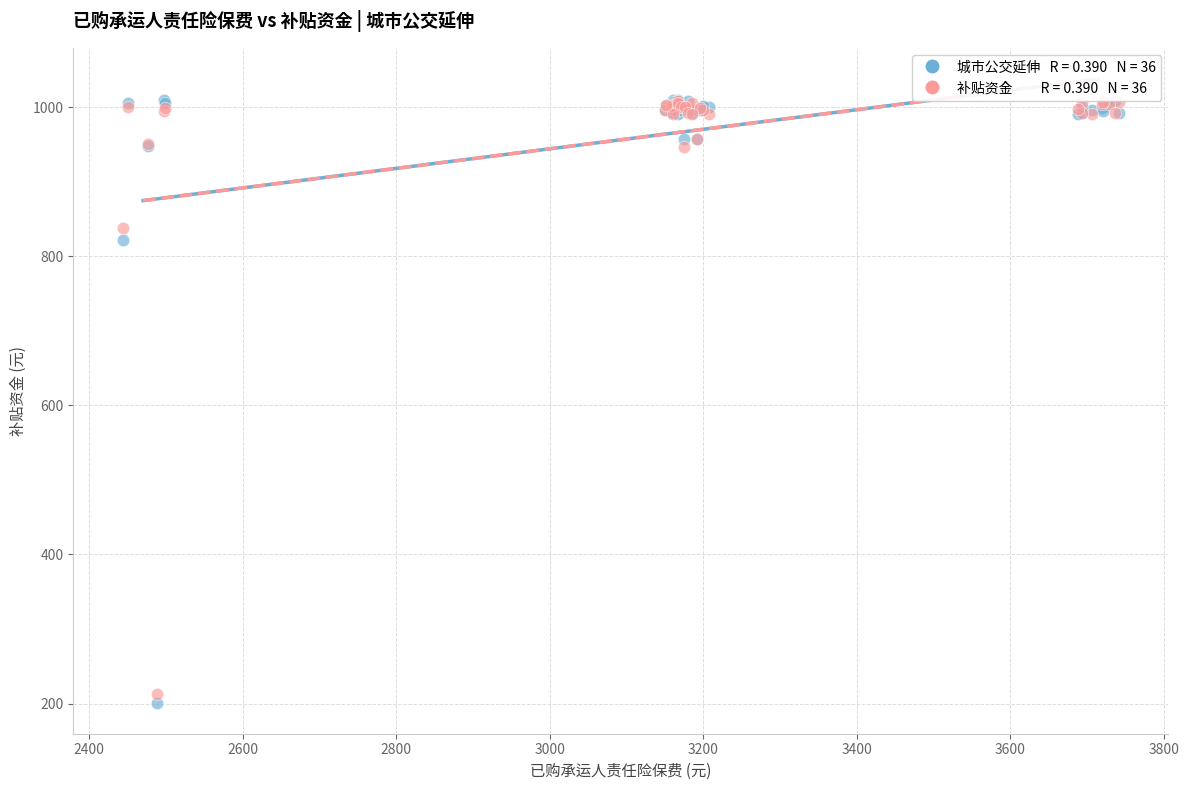

Across all series, what Y value is closest to 605?

821.5